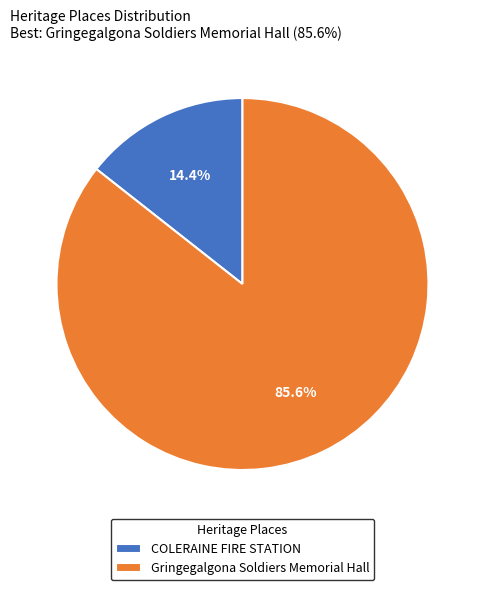

Rank the categories by value from highest to lowest.

Gringegalgona Soldiers Memorial Hall, COLERAINE FIRE STATION